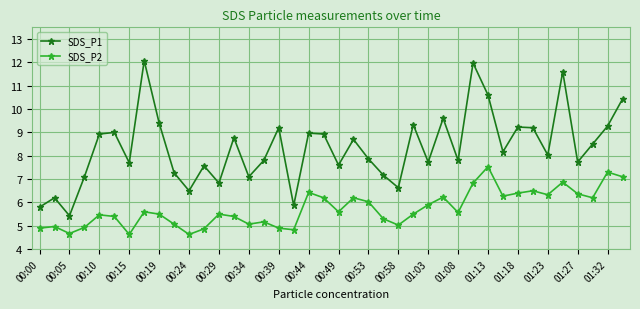

Which series has the largest total across all categories?

SDS_P1